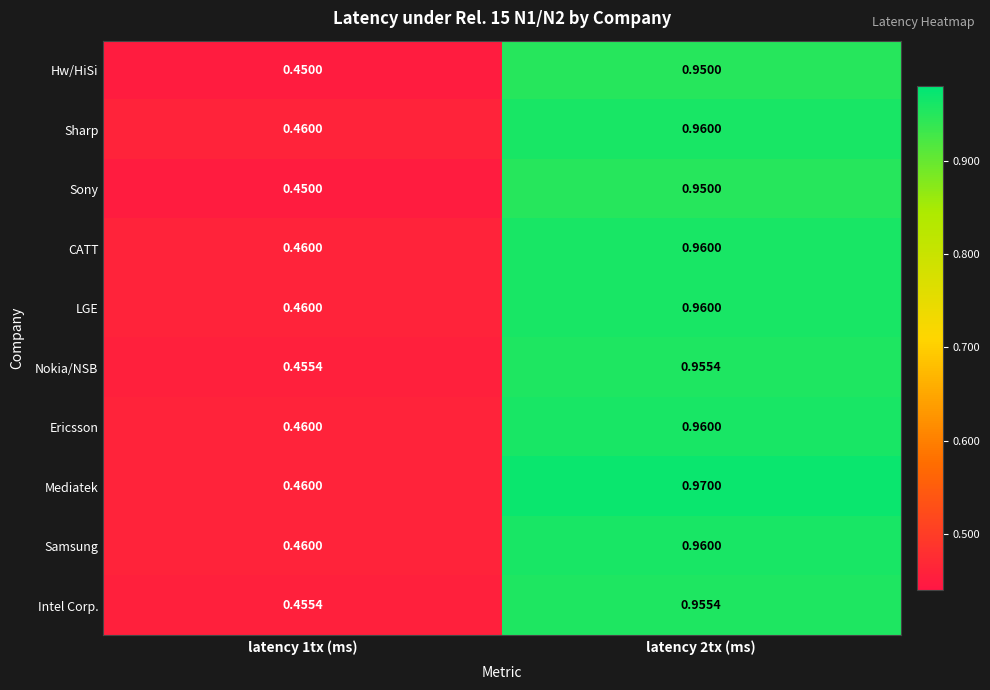

Is the value of Hw/HiSi at latency 2tx (ms) greater than the value of Nokia/NSB at latency 2tx (ms)?

No